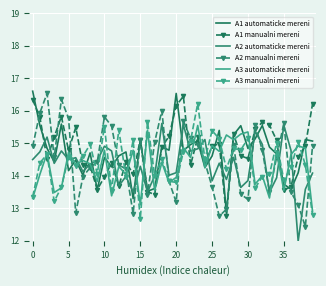

What are all the series names shown in the legend?

A1 automaticke mereni, A1 manualni mereni, A2 automaticke mereni, A2 manualni mereni, A3 automaticke mereni, A3 manualni mereni